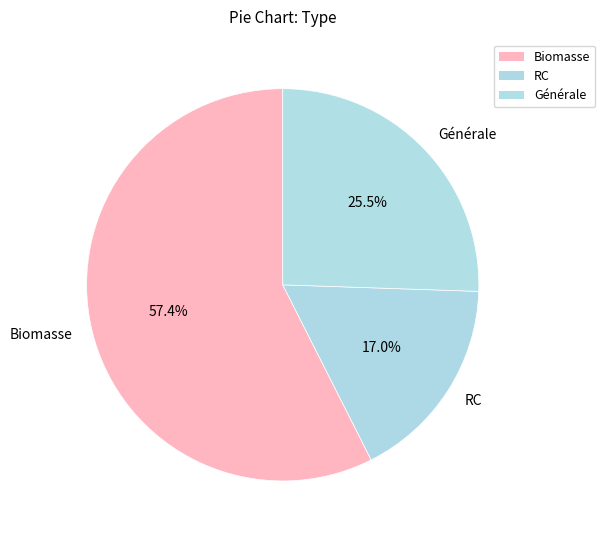

Is there any slice that represents more than half of the pie?

Yes